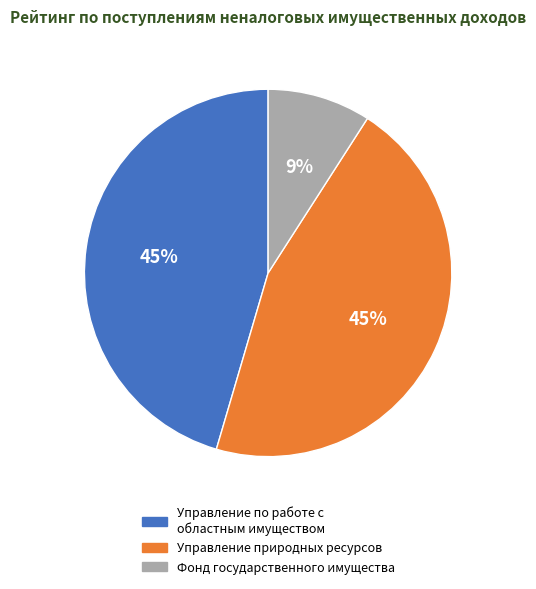

To the nearest percent, what is the average slice percentage?

33%